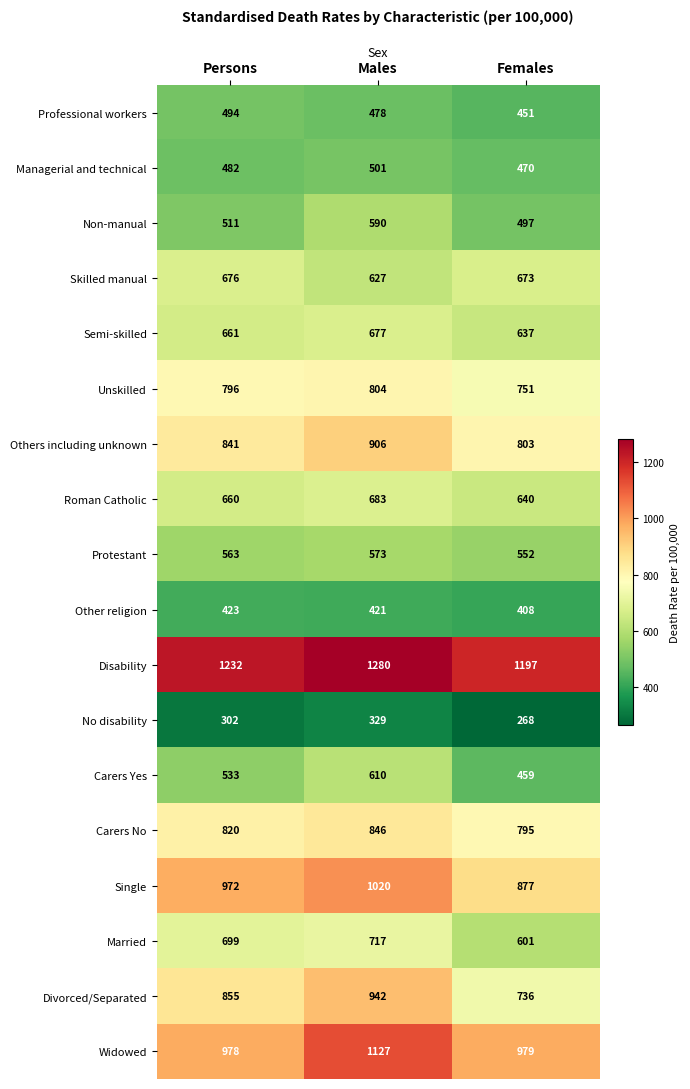

Where does the Professional workers series first go above 478?

Persons